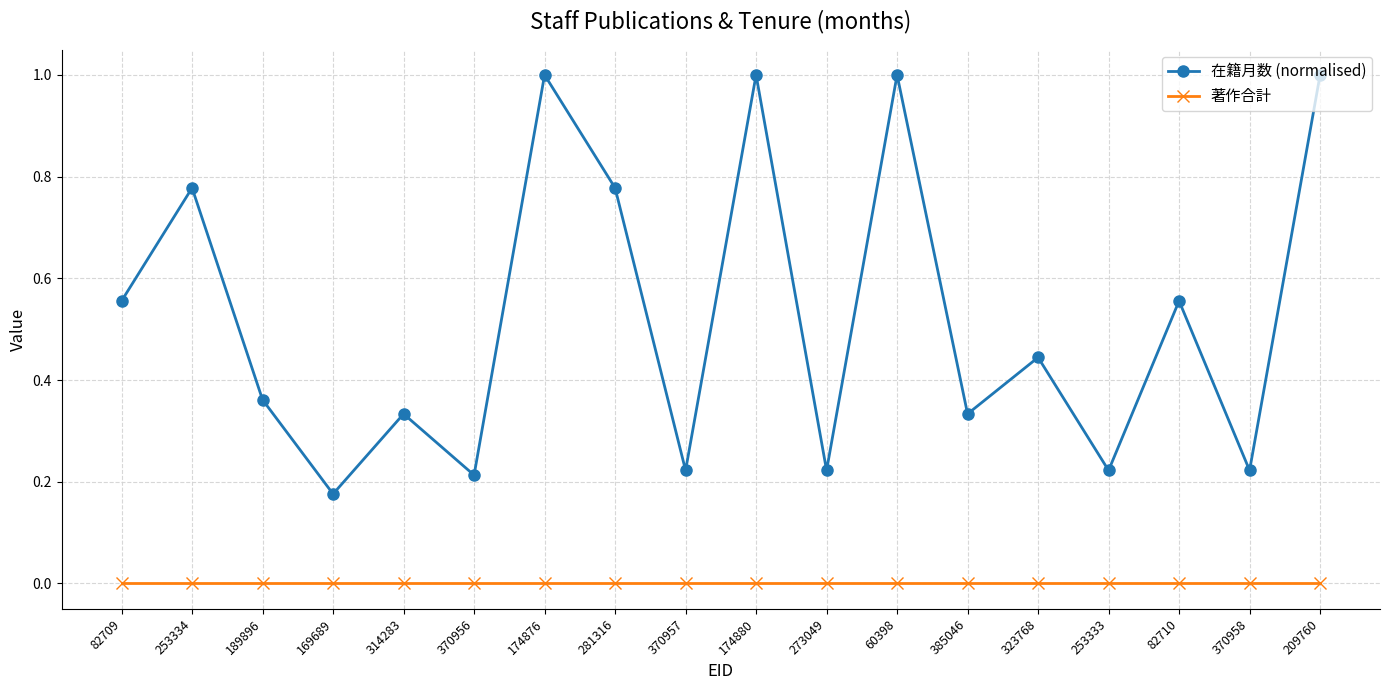

True or false: 在籍月数 (normalised) has more than 0 interior local peaks.

True